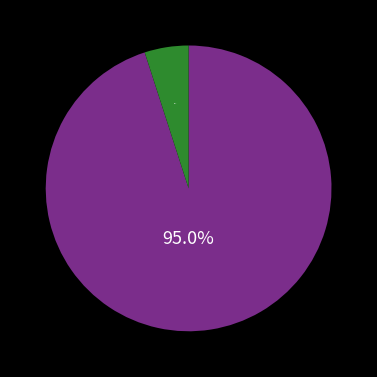

How many slices are in this pie chart?

2